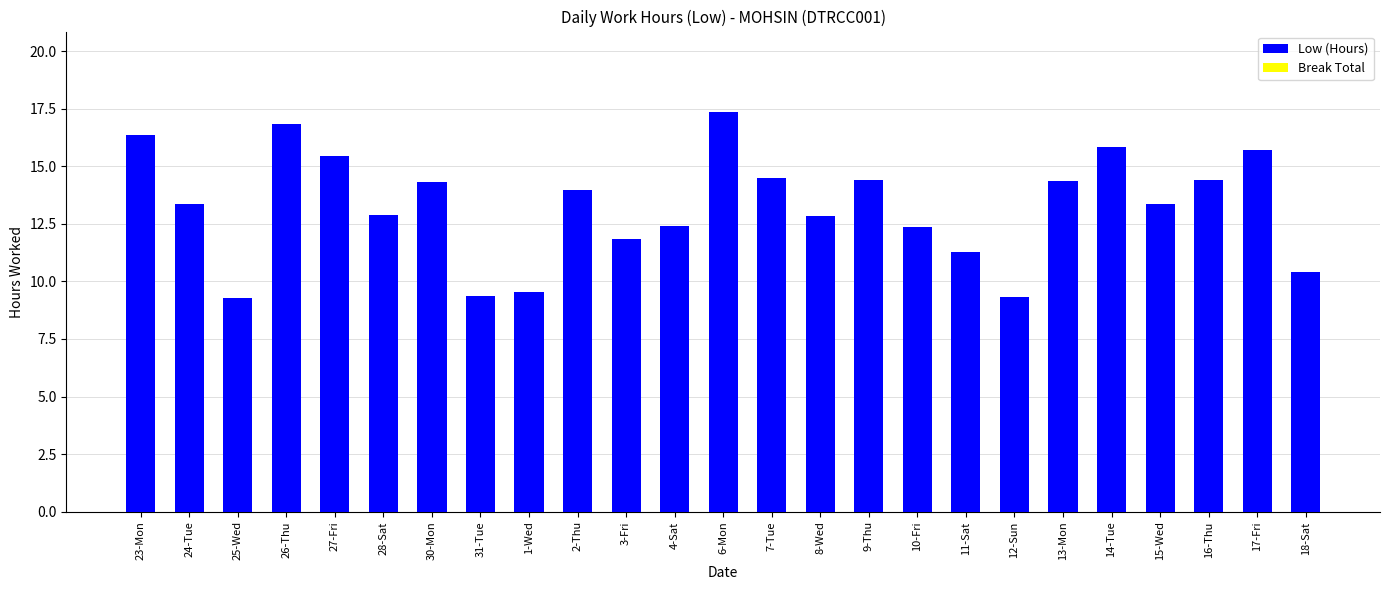

What is the maximum value shown in the chart?

17.4